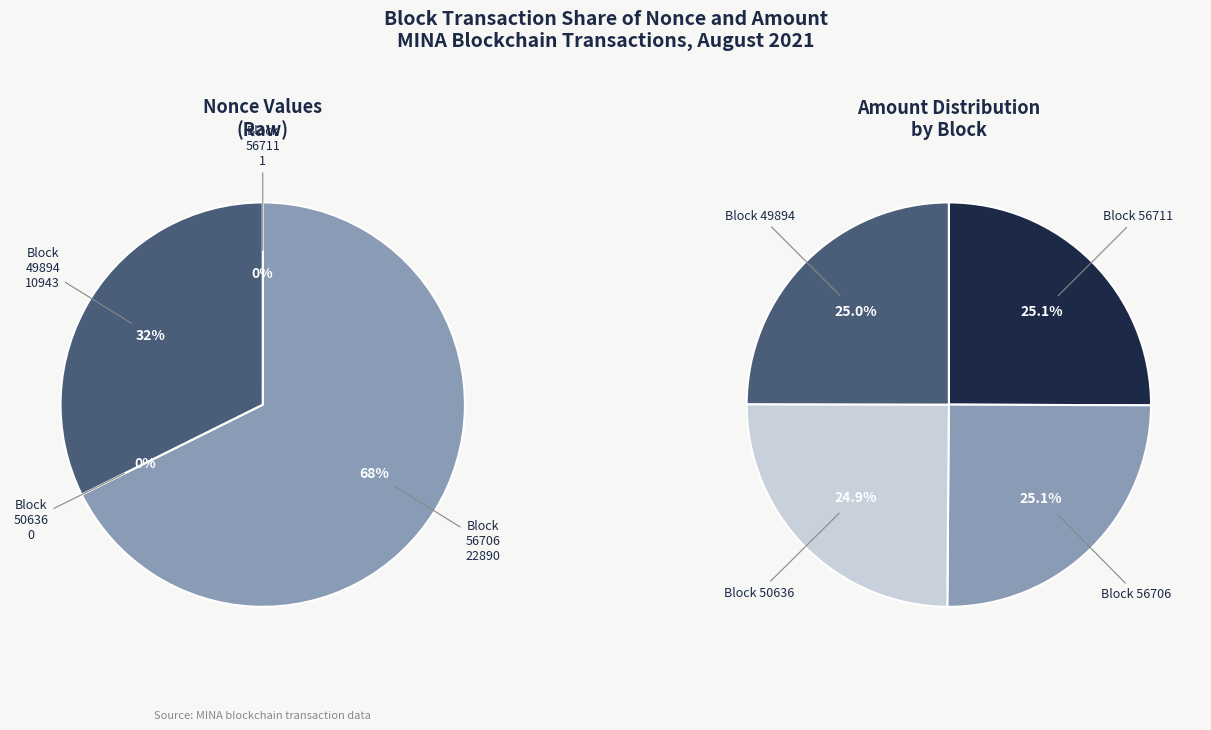

How much of the chart is everything except 50636?

100.0%